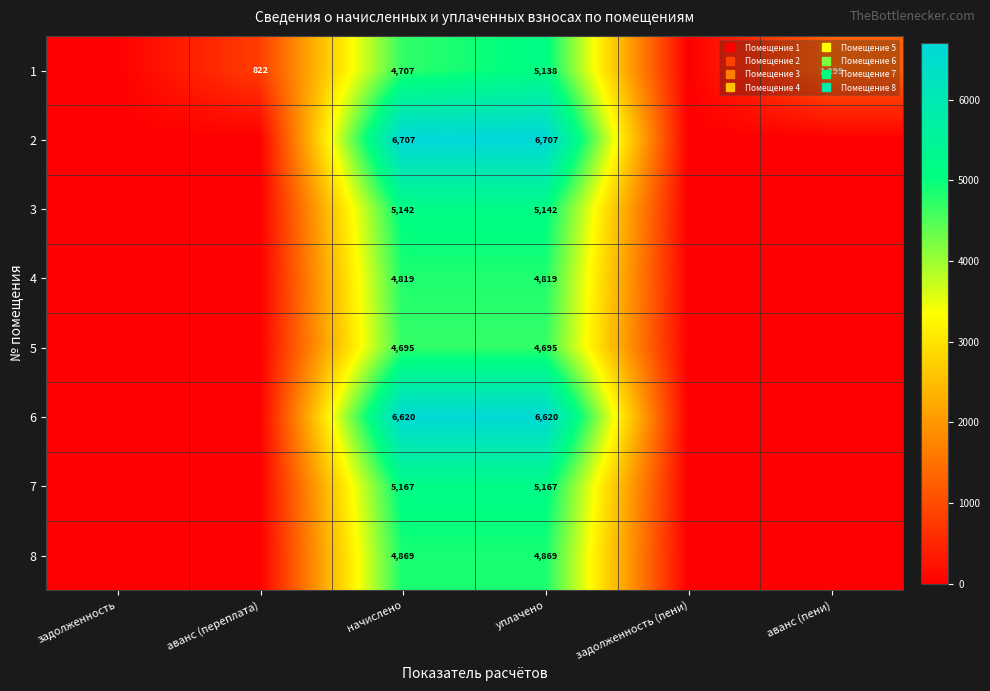

Between задолженность (пени) and уплачено, which is larger?

уплачено